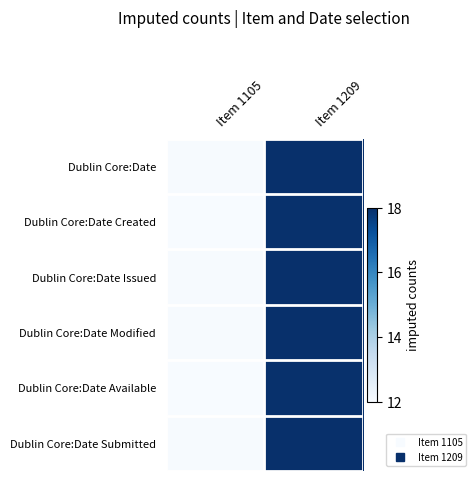

Reading right to left, what are all the values shown in this chart?

Dublin Core:Date: Item 1209=18.0	Item 1105=12.0
Dublin Core:Date Created: Item 1209=18.0	Item 1105=12.0
Dublin Core:Date Issued: Item 1209=18.0	Item 1105=12.0
Dublin Core:Date Modified: Item 1209=18.0	Item 1105=12.0
Dublin Core:Date Available: Item 1209=18.0	Item 1105=12.0
Dublin Core:Date Submitted: Item 1209=18.0	Item 1105=12.0